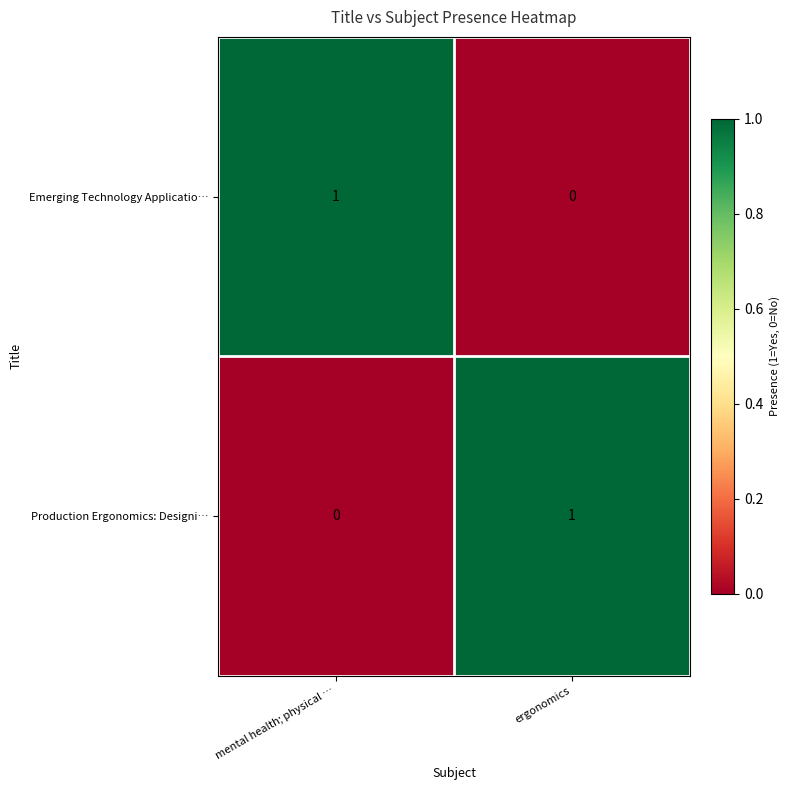

The Production Ergonomics: Designi… series shows 0 at mental health; physical …. True or false?

True